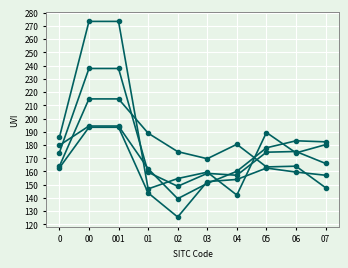

Is this an area chart (filled region under the line)?

No